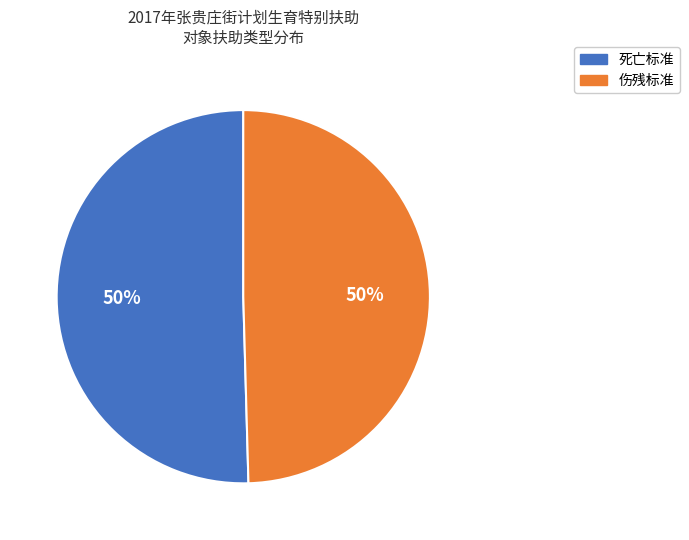

Combined, do 伤残标准 and 死亡标准 account for over 50%?

Yes